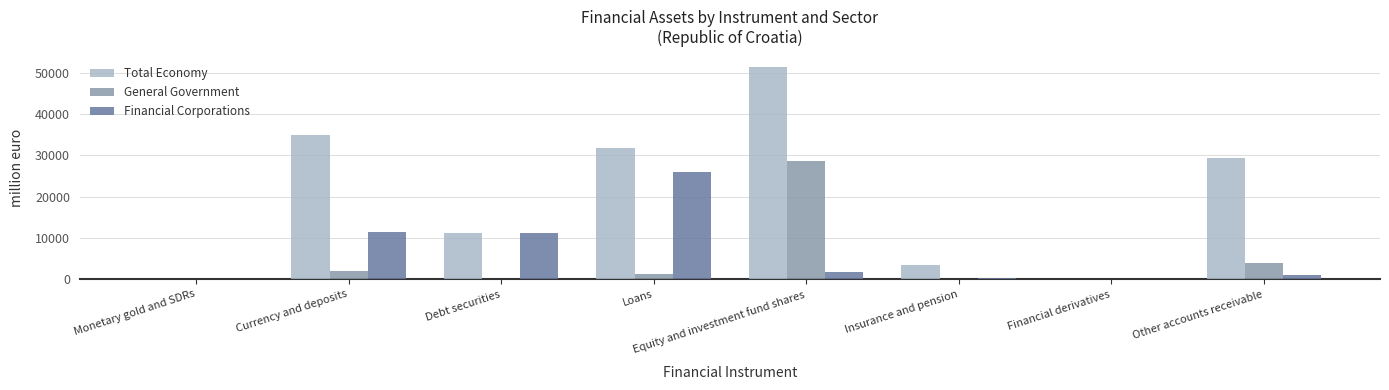

The Financial Corporations series shows 15357.9 at Loans. True or false?

False